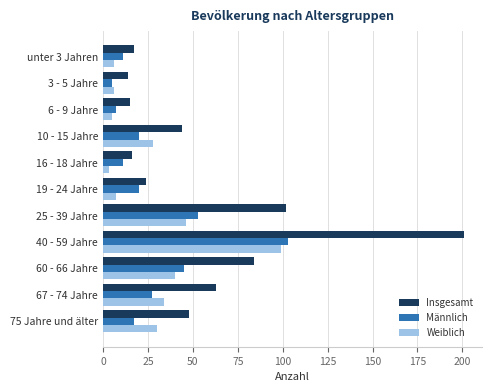

True or false: Weiblich has a value of 40 at 60 - 66 Jahre.

True